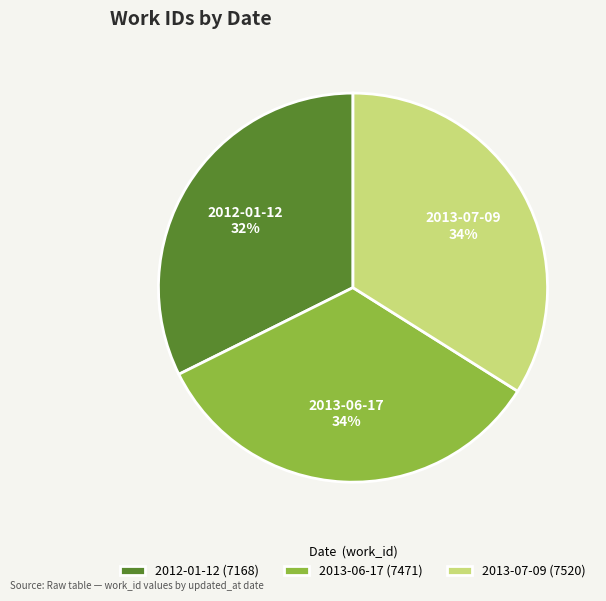

To the nearest percent, what percentage of the pie is 2013-07-09?

34%